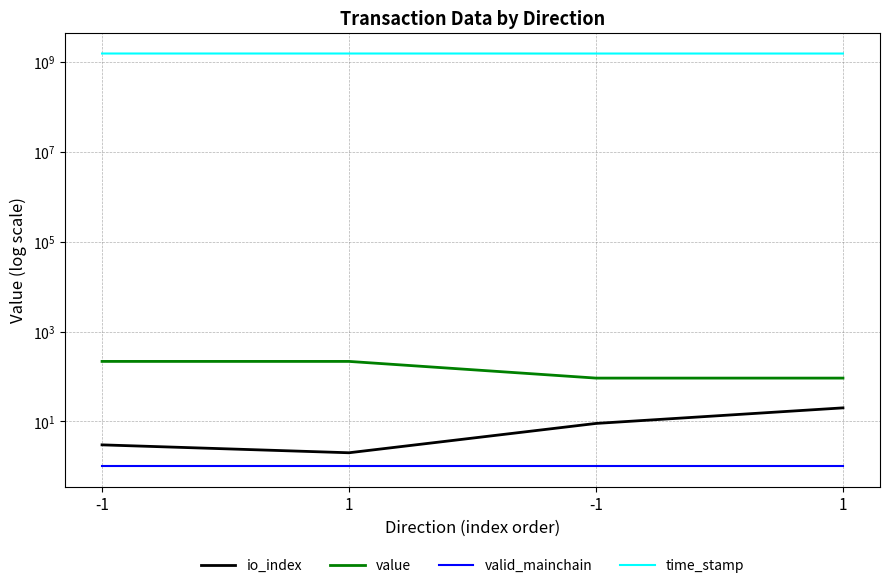

Is it true that time_stamp equals 1559922240.0 at 1?

True